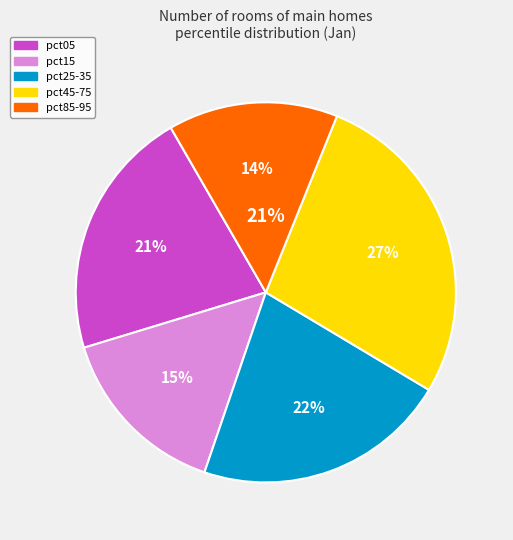

Is it true that pct65 is 1% of the pie?

False